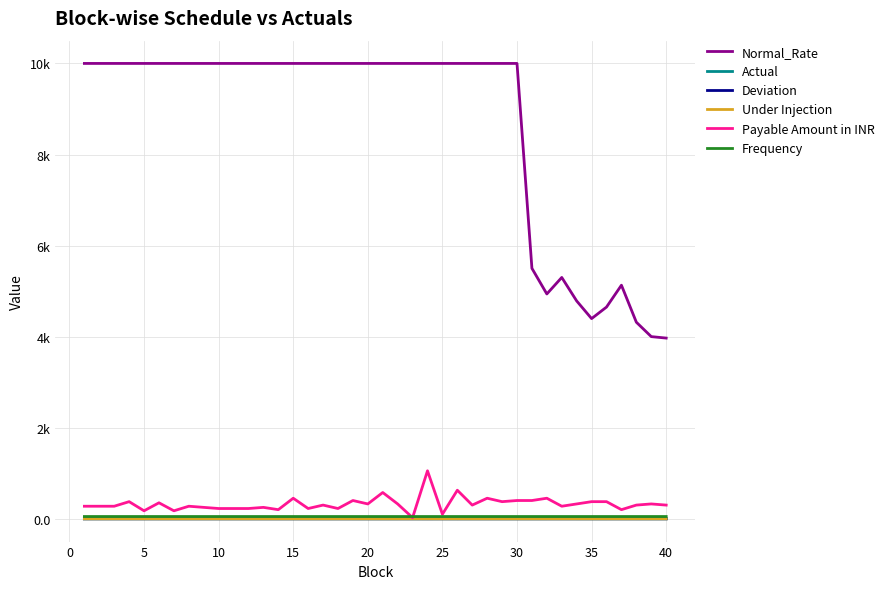

Which series has the largest range (max minus min)?

Normal_Rate